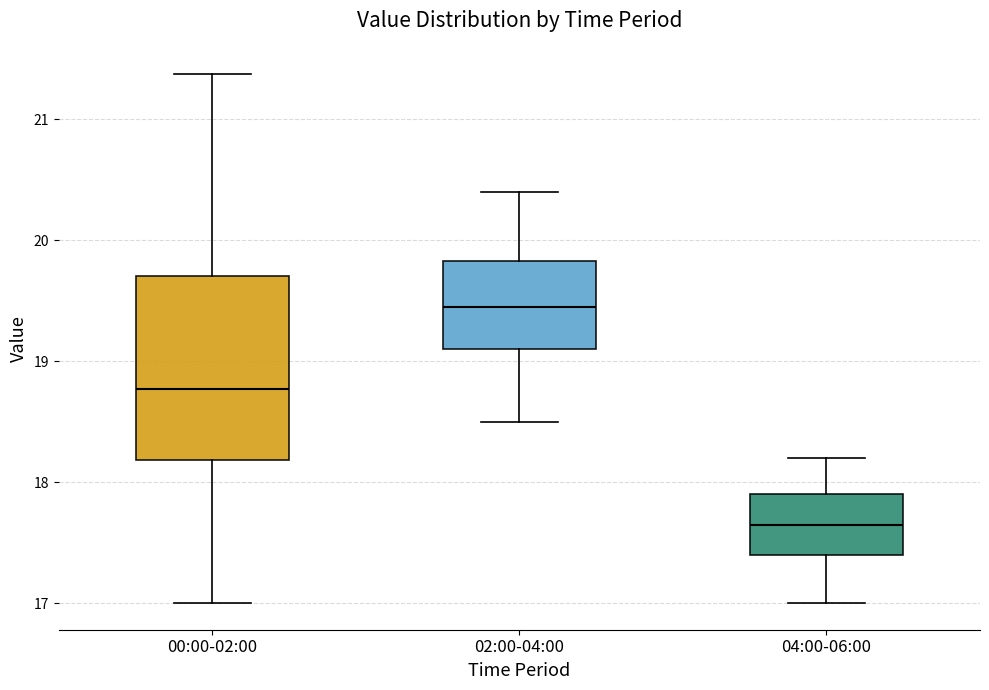

Where is the lower edge of the box for 00:00-02:00 on the y-axis? The values are not printed on the chart, so give them approximately, as read against the axis.

18.2